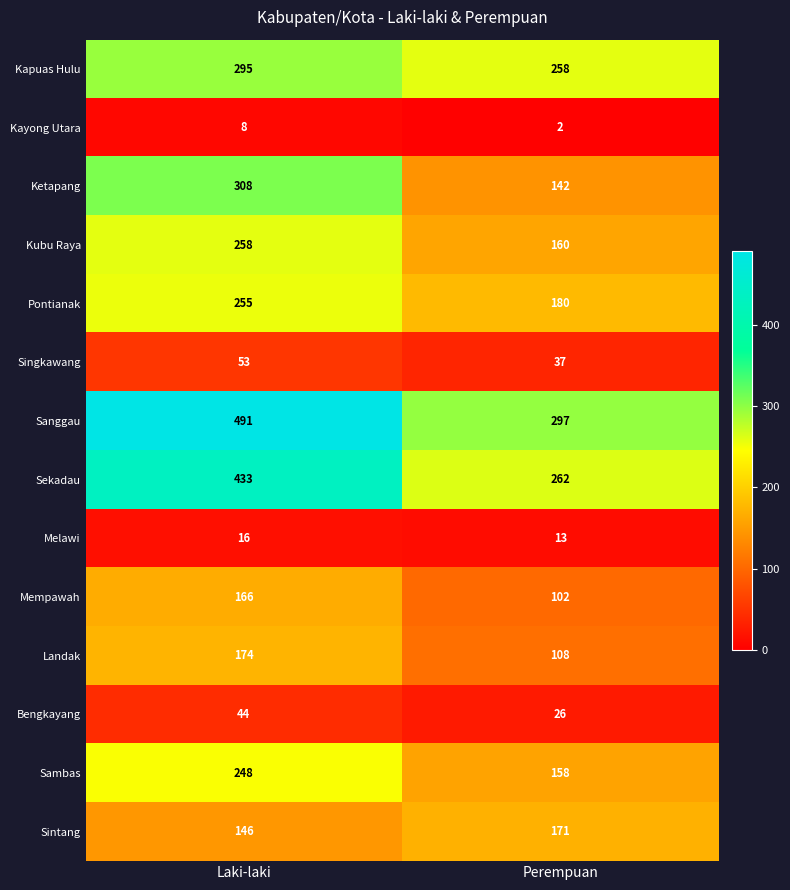

Read the Ketapang value at Perempuan.

142